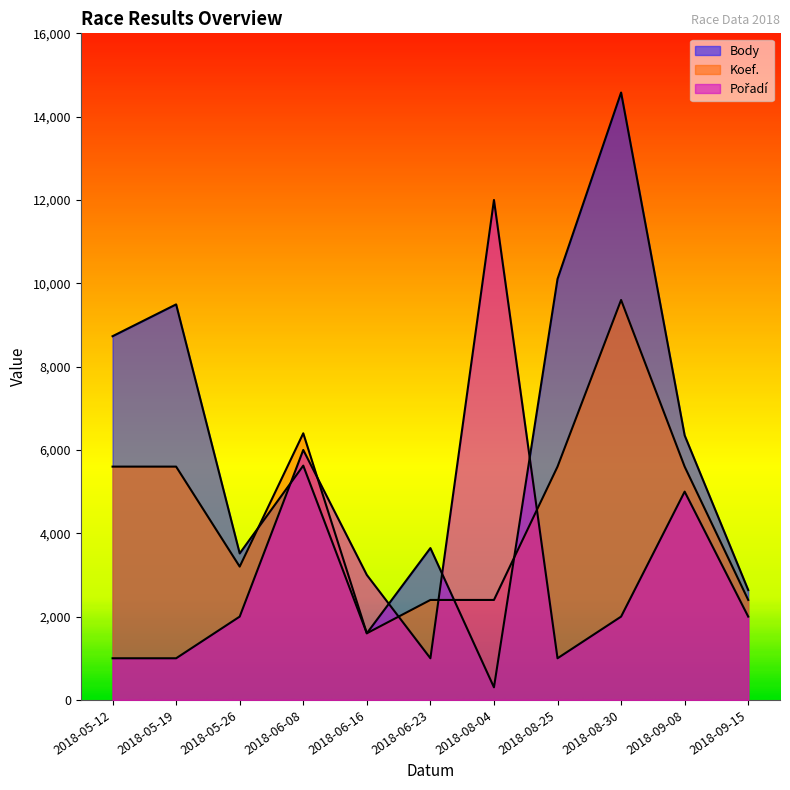

What value does the Koef. series have at 2018-05-12, to the nearest 10?

5600